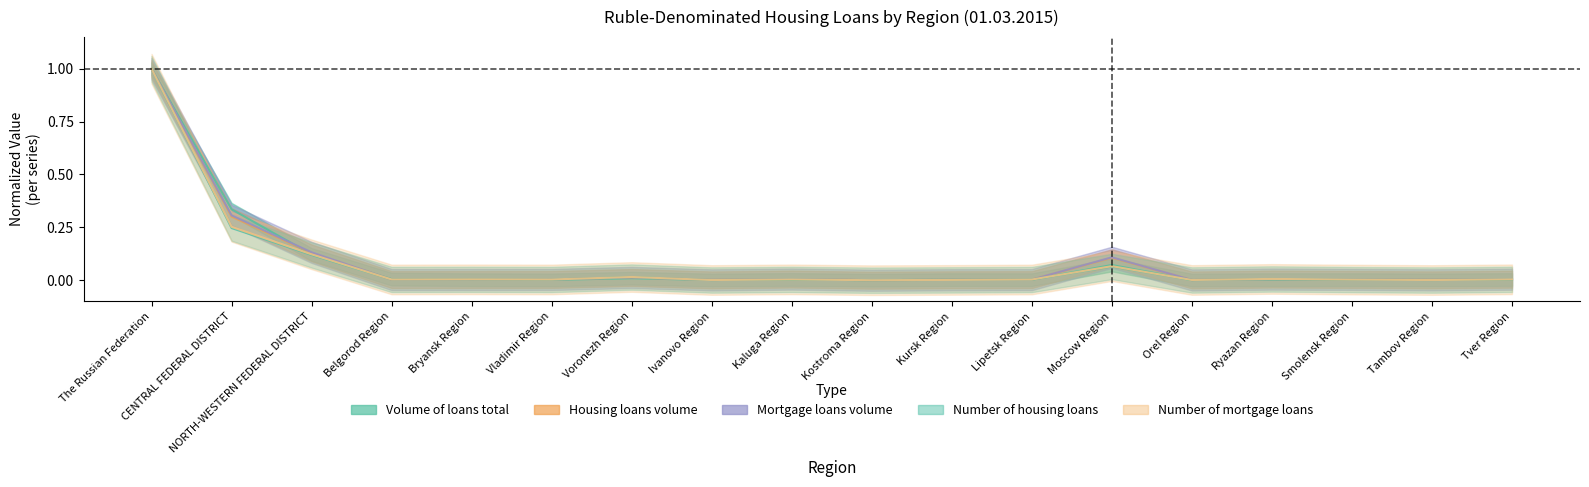

What is the maximum value shown in the chart?

1.0